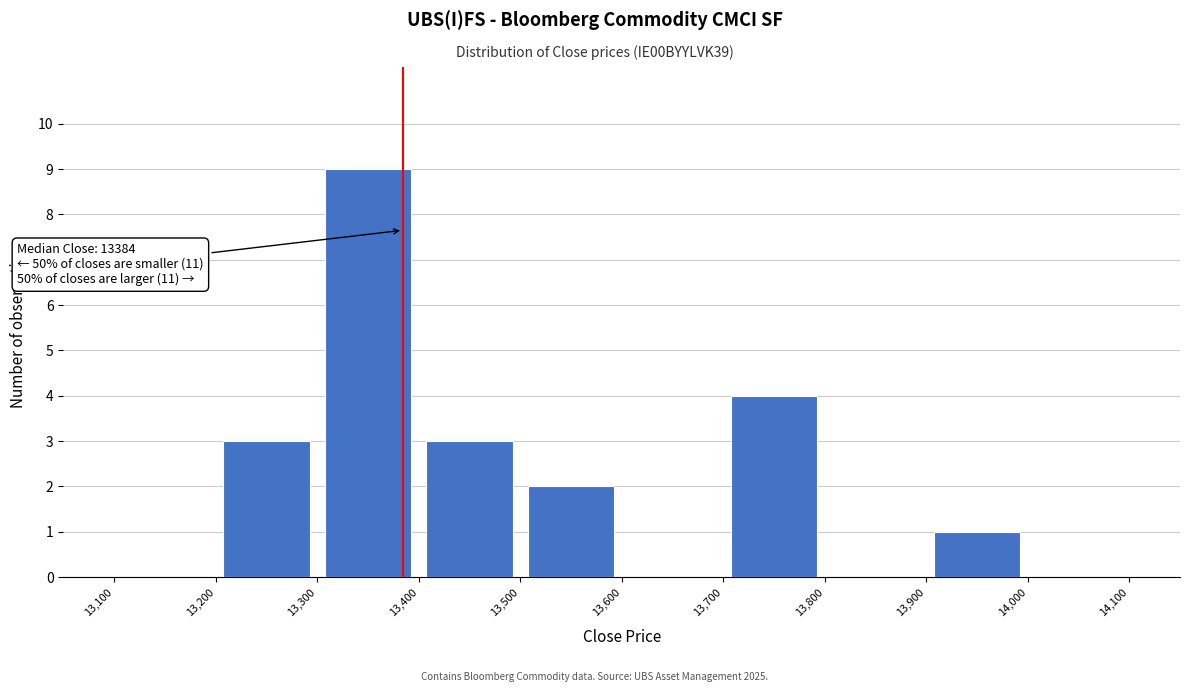

Which range on the x-axis has the tallest bar?

13,300 to 13,400